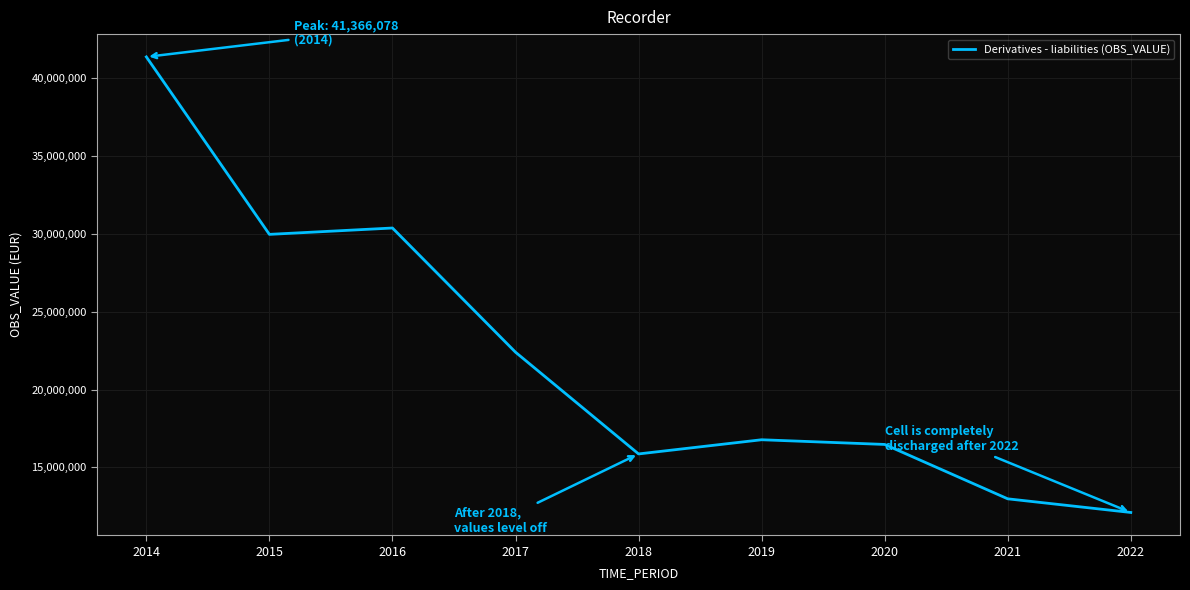

What is the change in value from 2015 to 2021?

-16986425